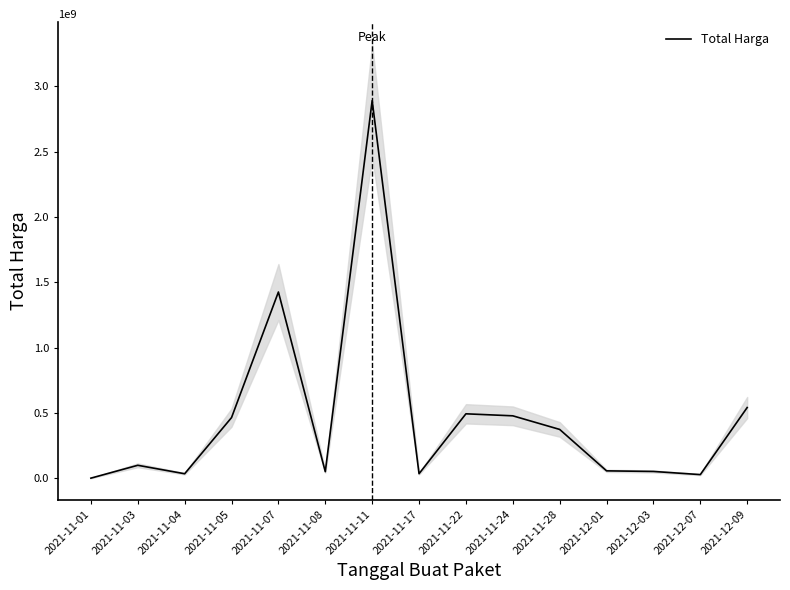

What is the change in value from 2021-11-08 to 2021-11-28?

+323673960